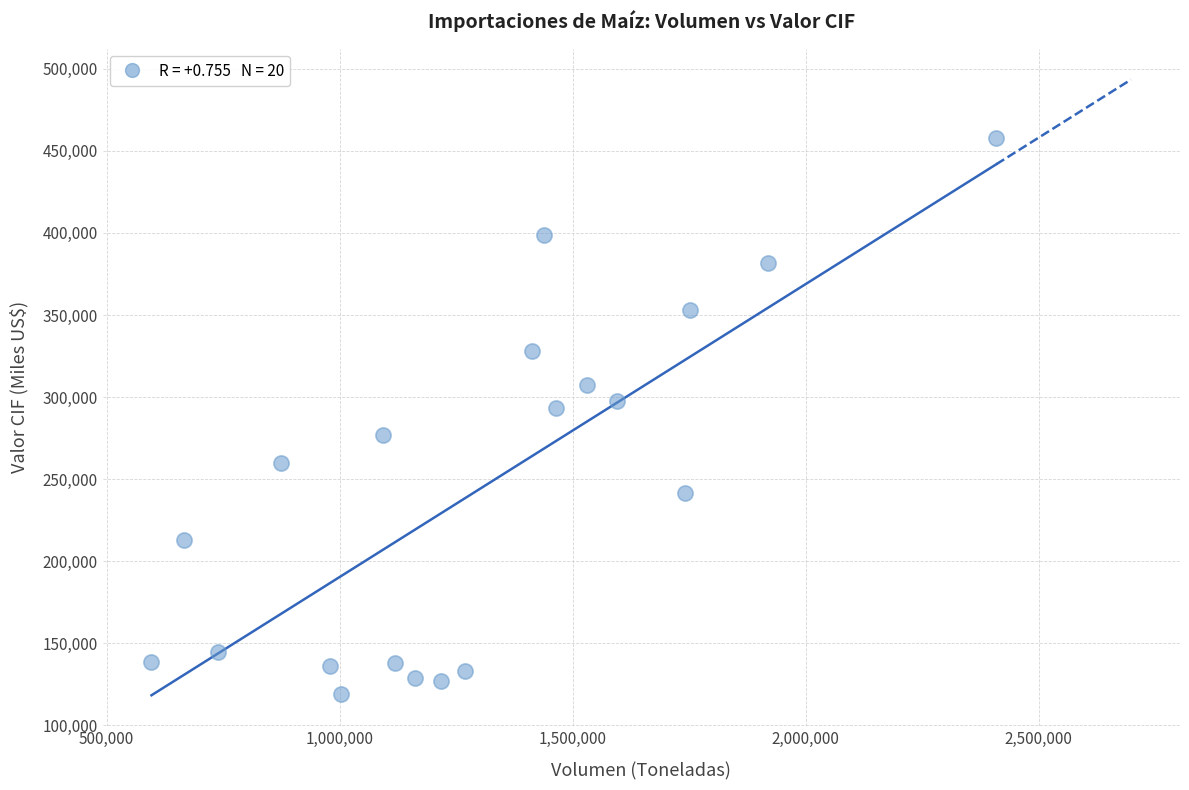

What is the range of X values (max minus min)?

1812715.2